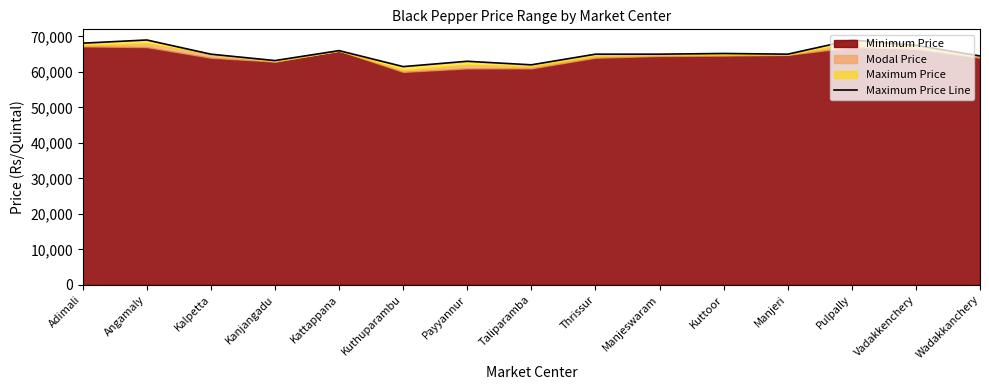

Which category has the highest value across all series?

Angamaly